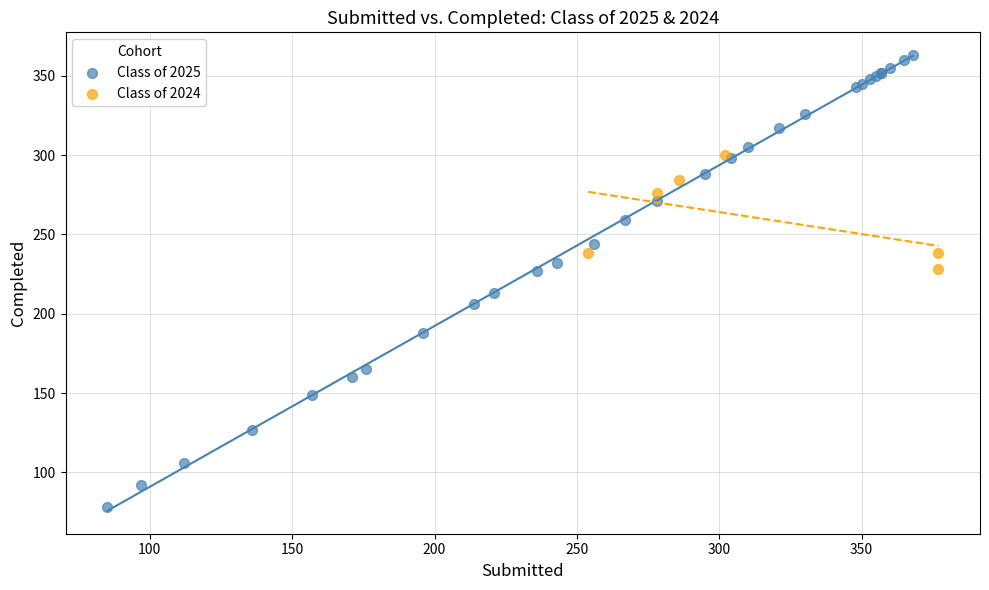

What are all the series names shown in the legend?

Class of 2025, Class of 2024